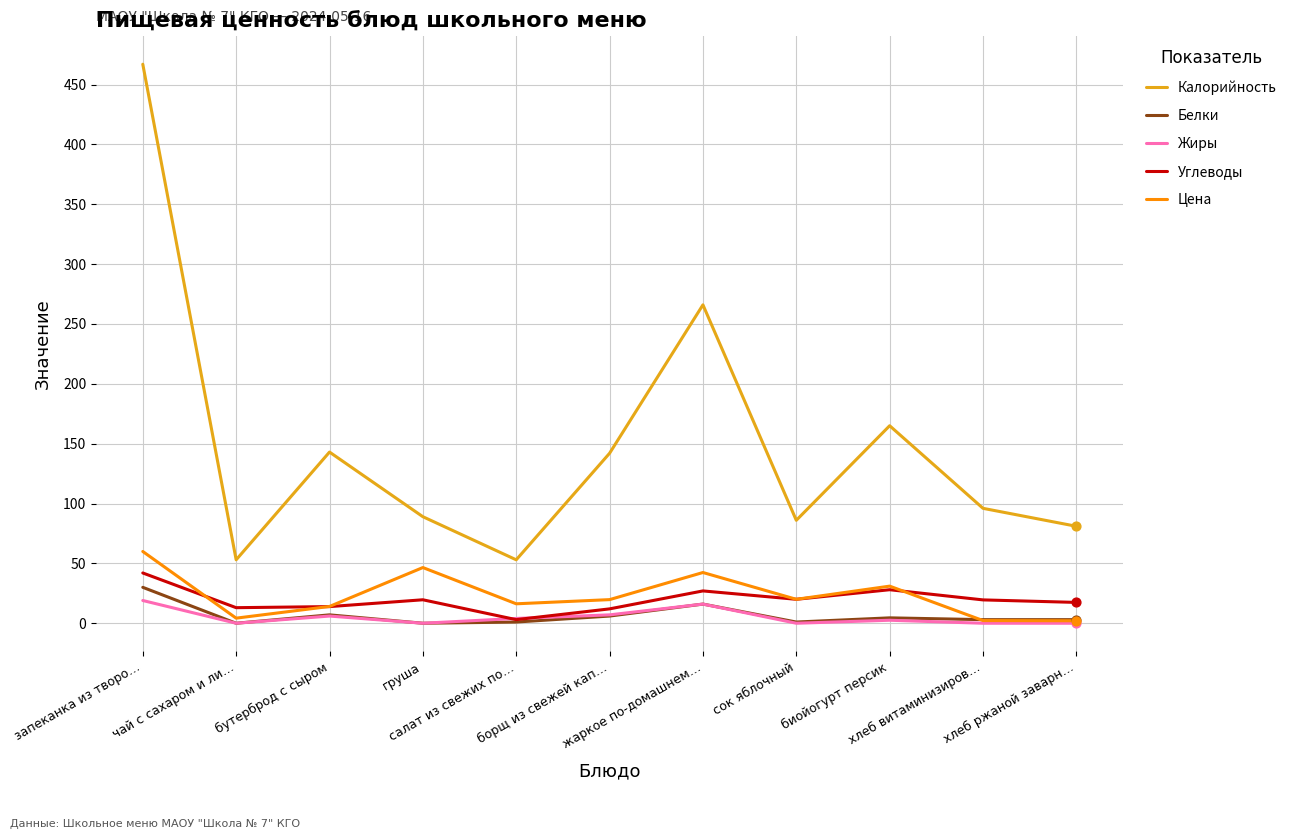

Is the value of Углеводы at биойогурт персик greater than the value of Калорийность at груша?

No